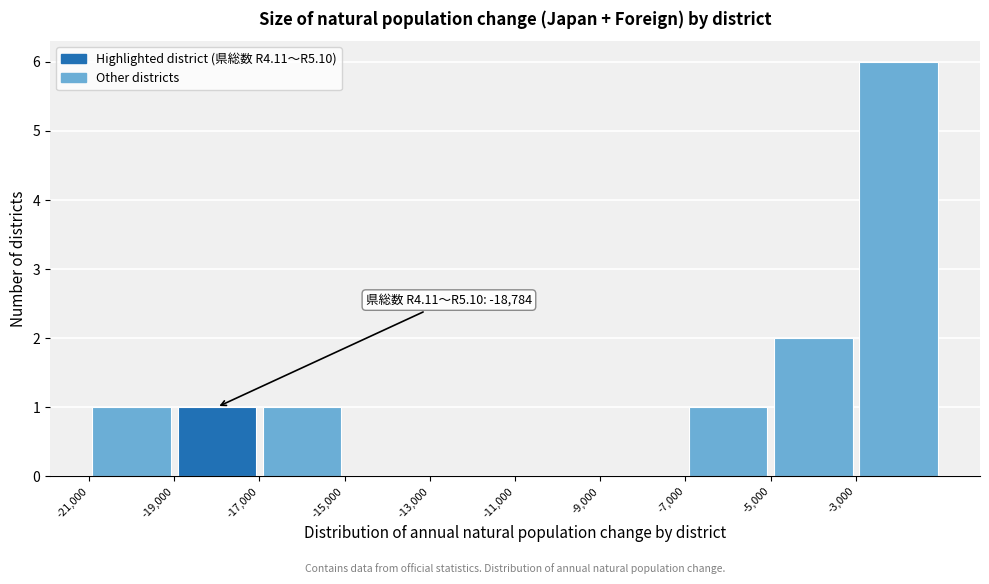

Over which range of the x-axis is the bar tallest?

-3000 to -1000